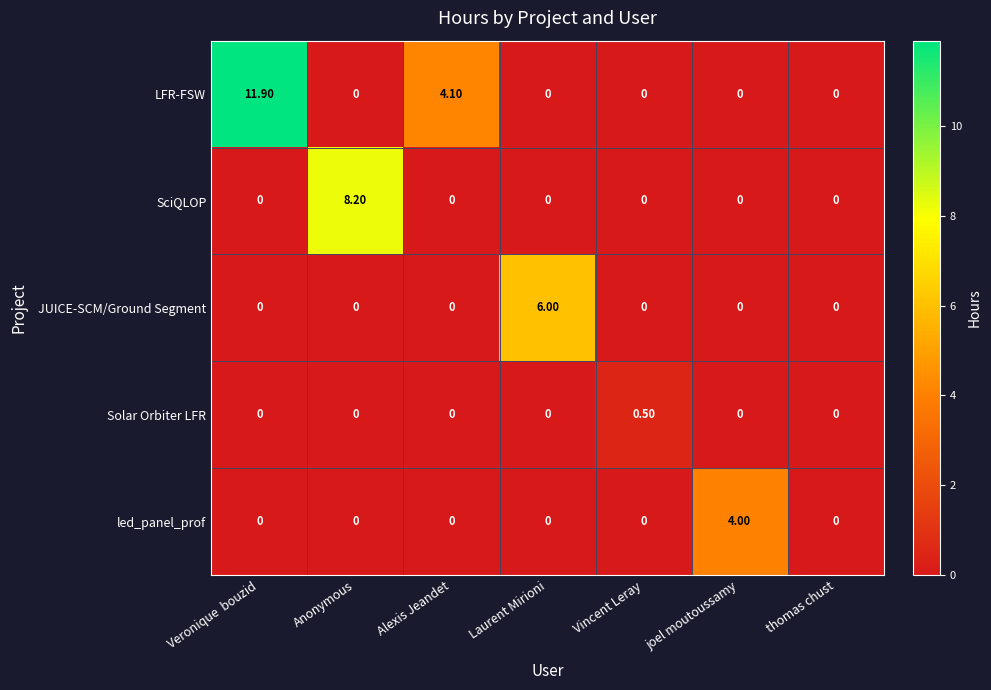

Which category has the highest value in the led_panel_prof series?

joel moutoussamy